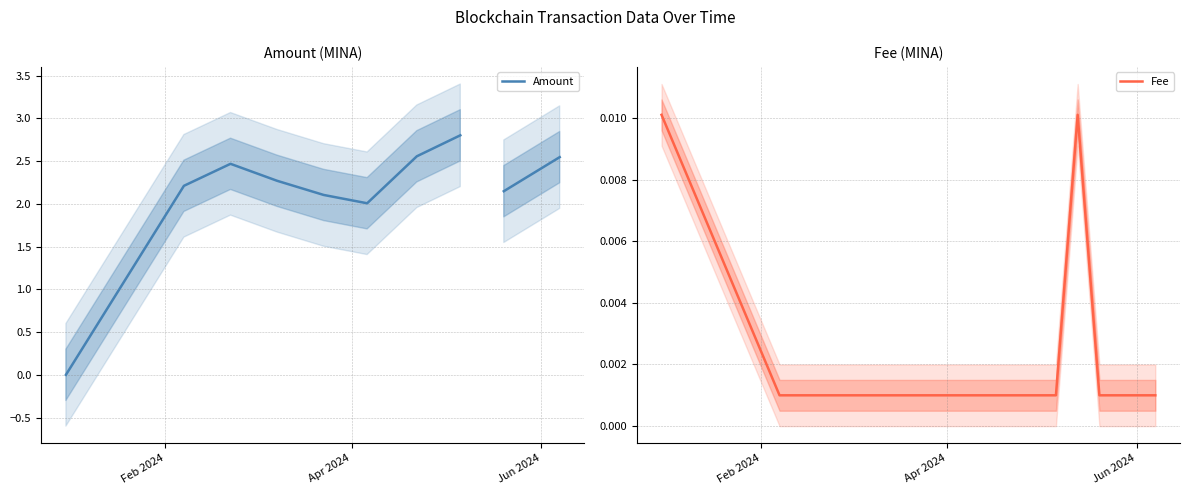

How many categories are shown in the chart?

11